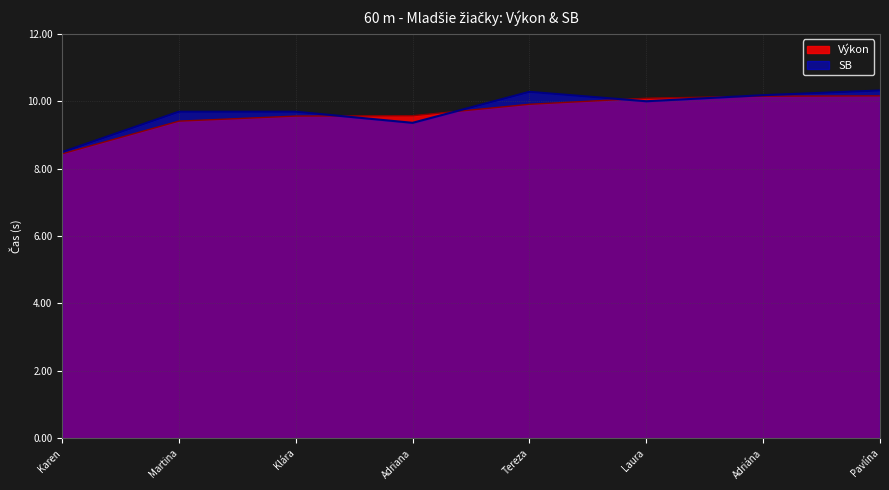

The SB series shows 10.3 at Tereza. True or false?

True